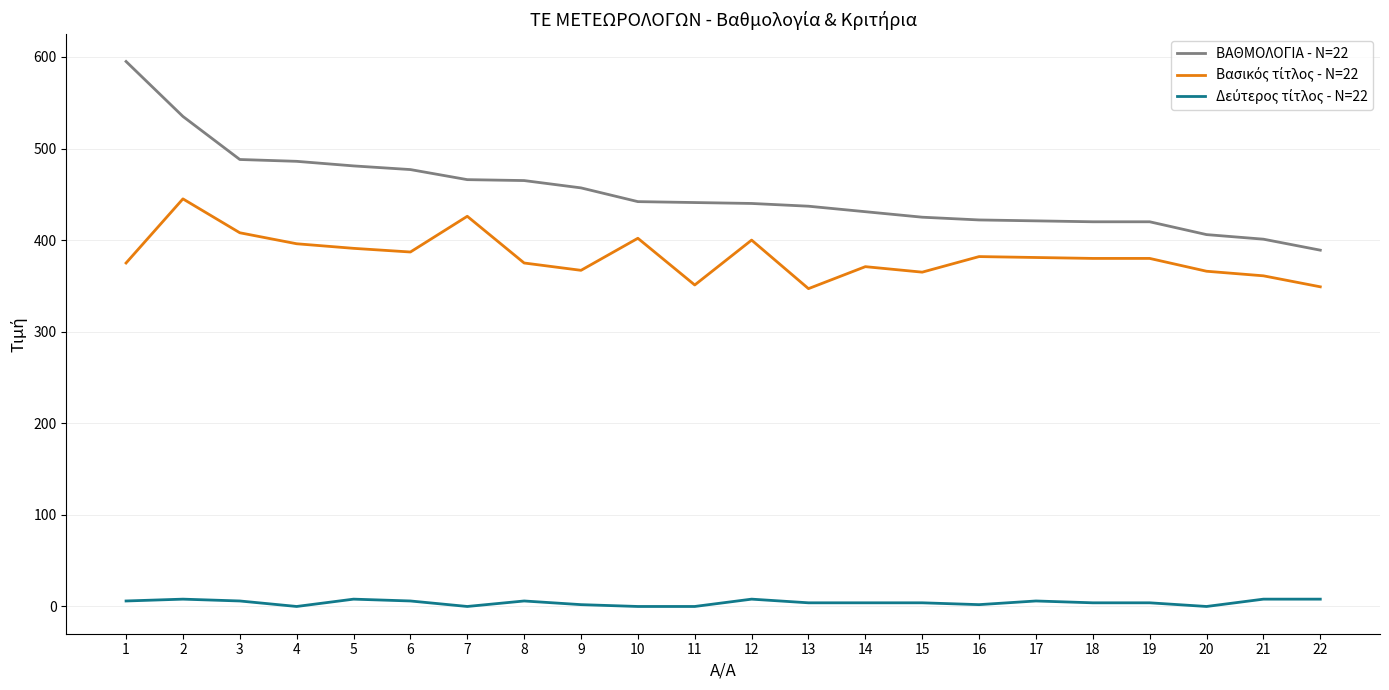

Which series has the largest total across all categories?

ΒΑΘΜΟΛΟΓΙΑ - N=22